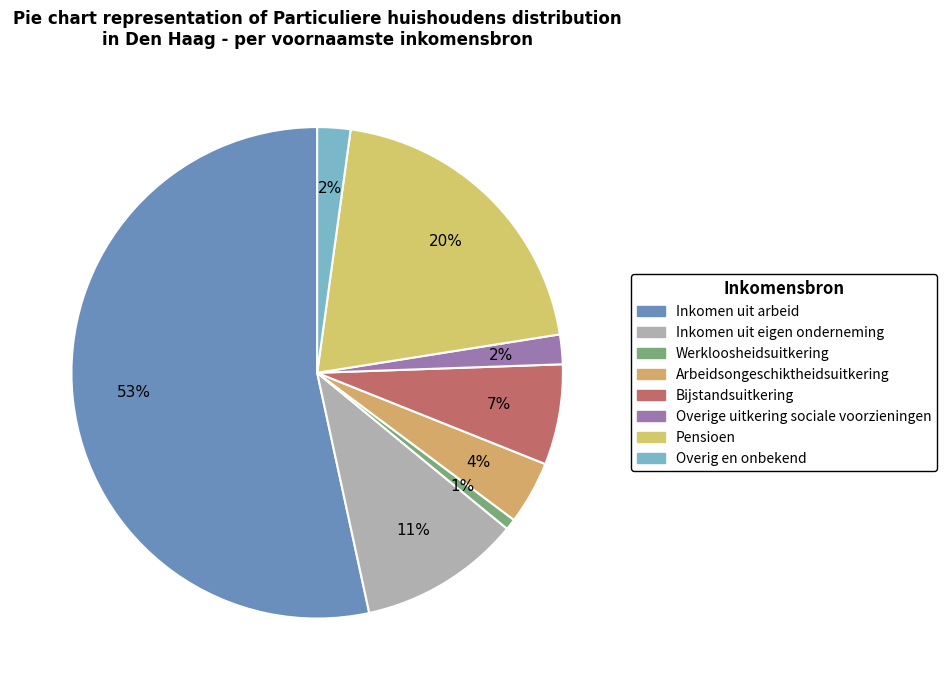

Is it true that Werkloosheidsuitkering is 11% of the pie?

False